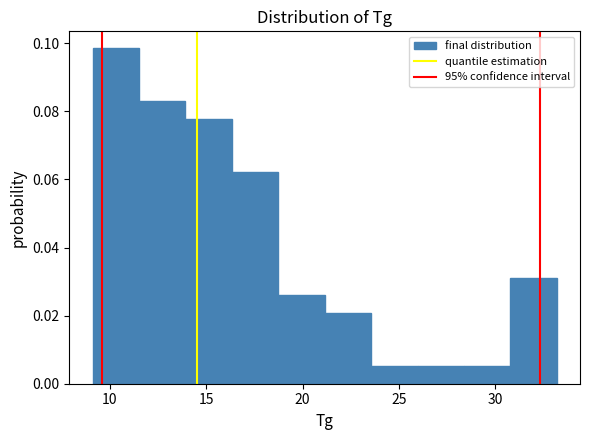

Which range on the x-axis has the tallest bar?

9.0 to 11.5